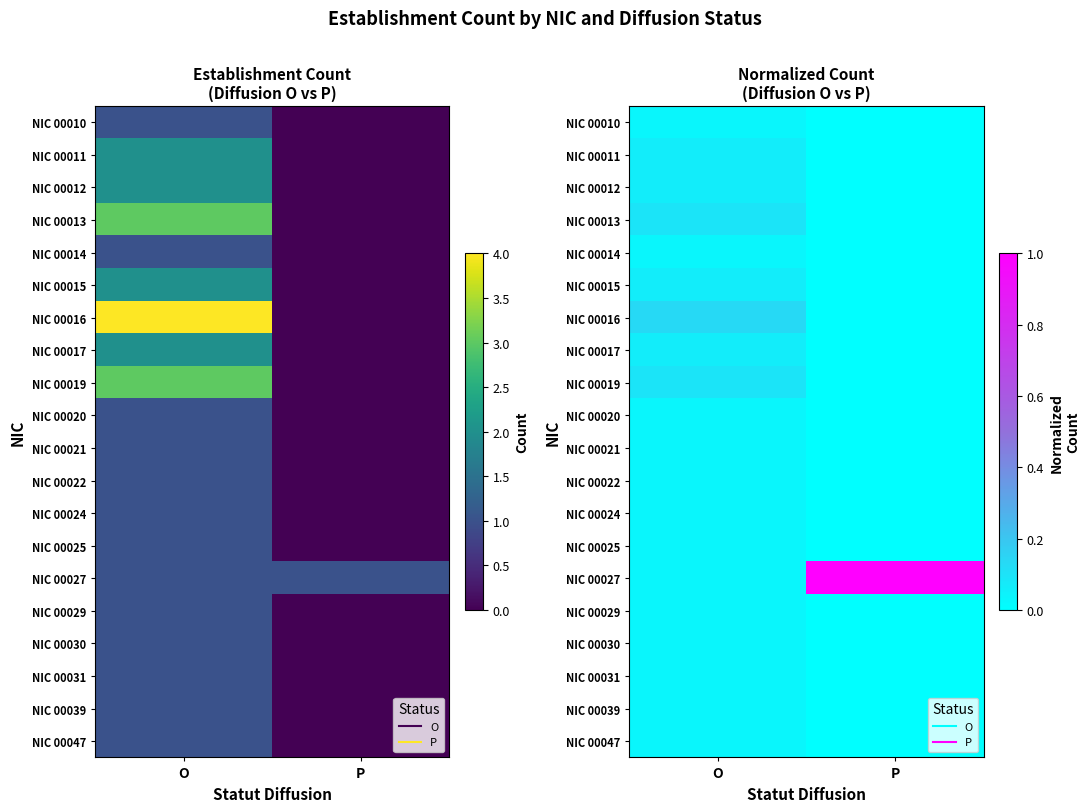

At how many categories does at least one series exceed 0?

2